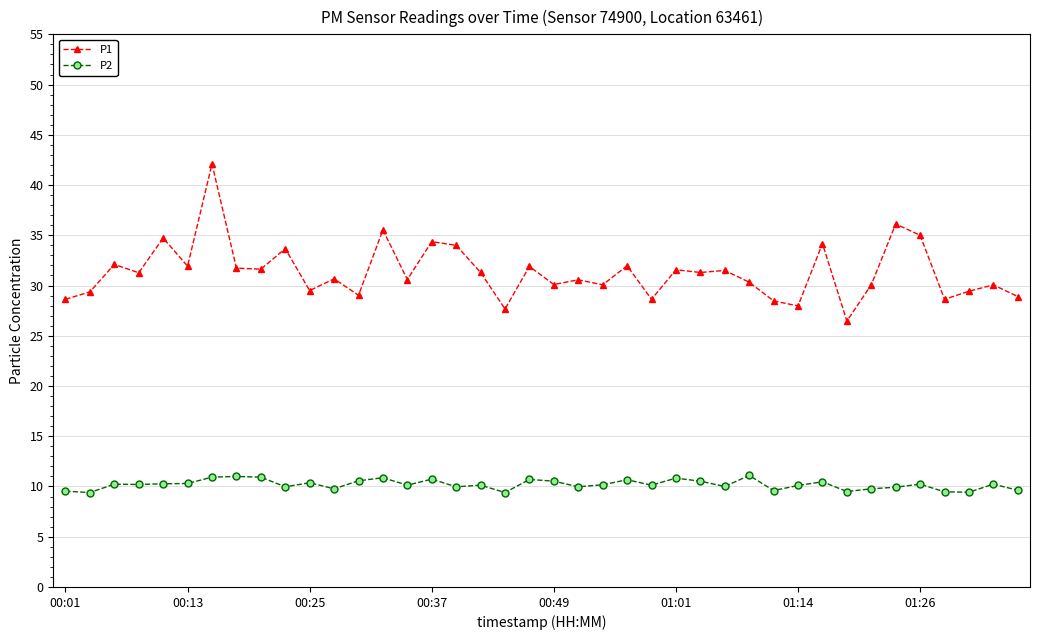

True or false: P1 and P2 cross at least once.

False